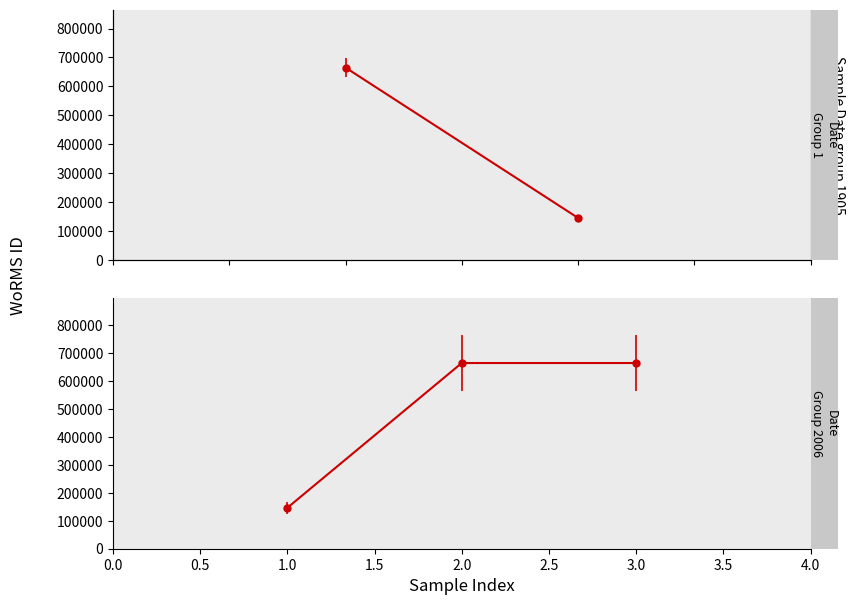

Rank the categories by value from highest to lowest.

2.0, 3.0, 1.0